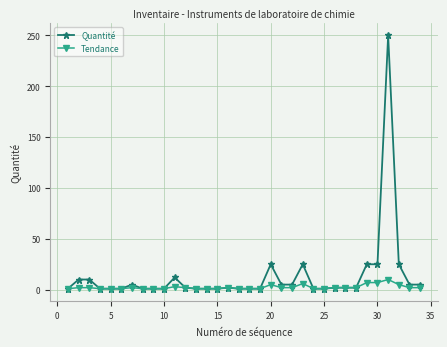

List the series in order of their peak value, highest first.

Quantité, Tendance